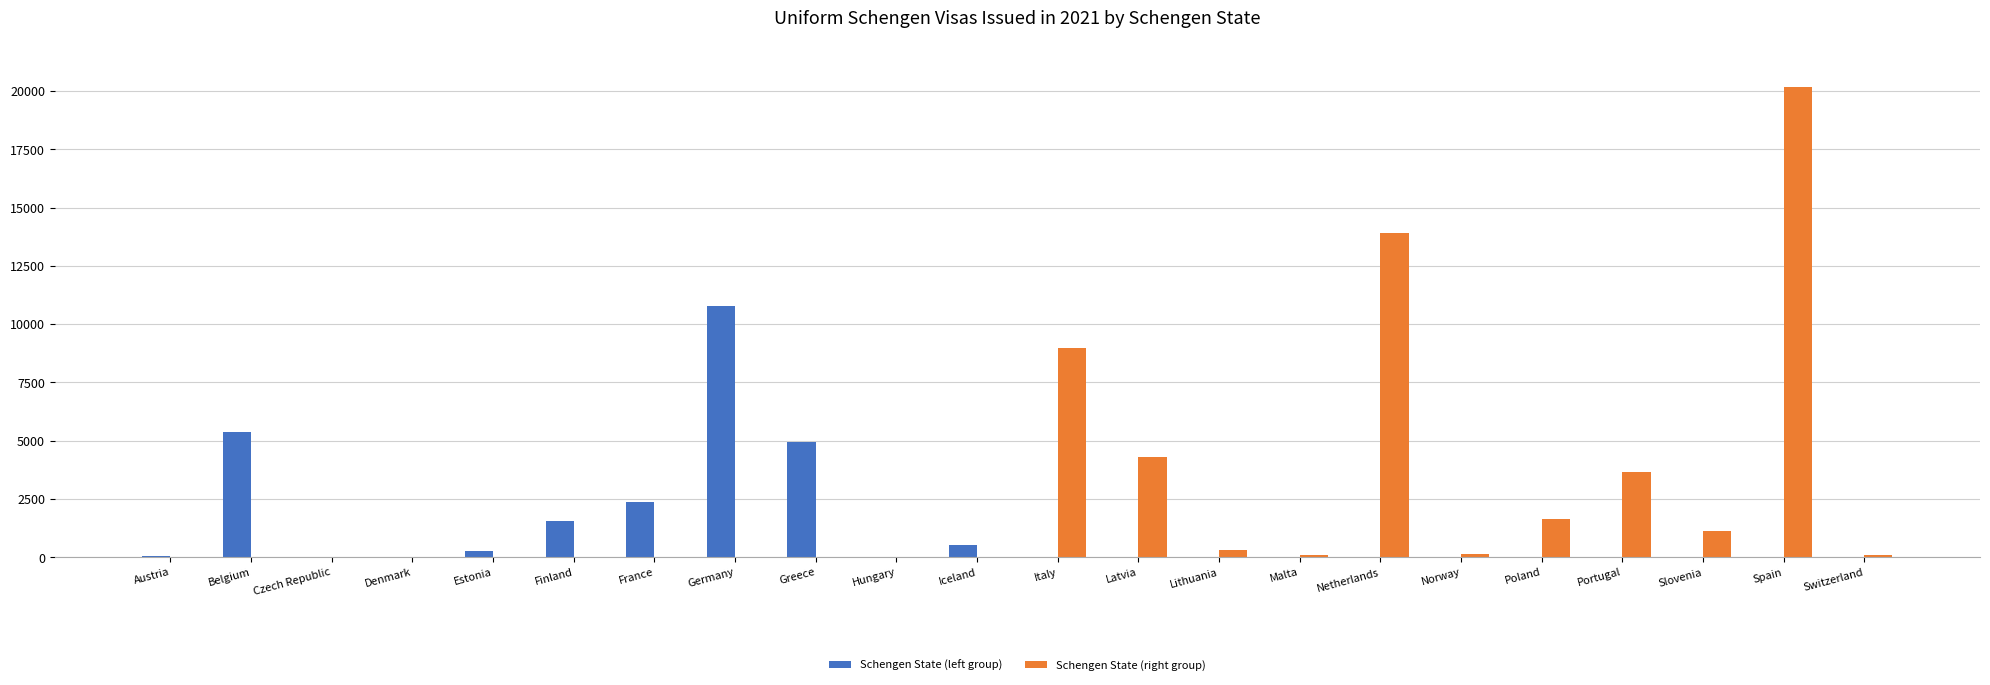

The value of Schengen State (left group) at Spain is 0. True or false?

True